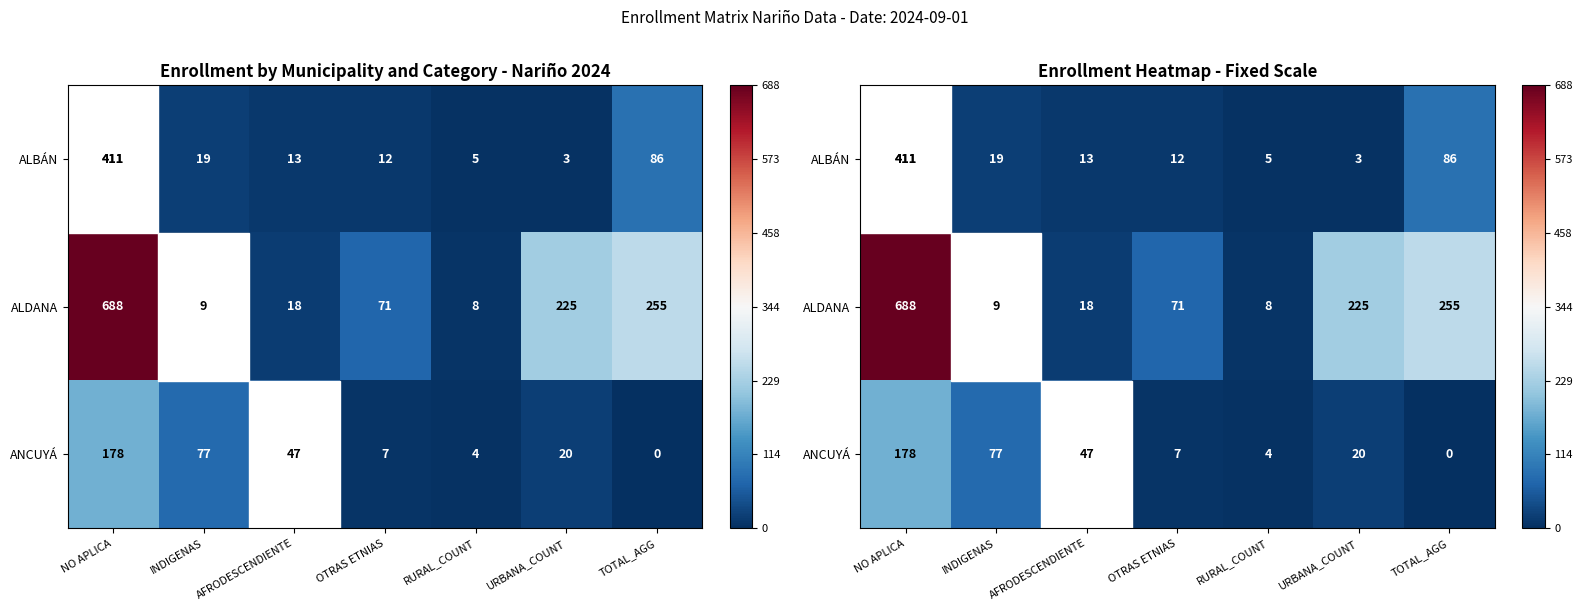

Which series has the largest total across all categories?

ALDANA